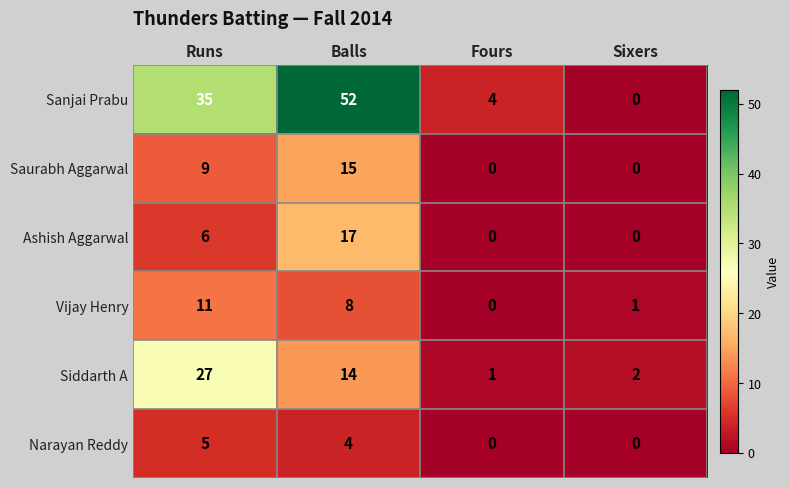

What is the greatest value displayed?

52